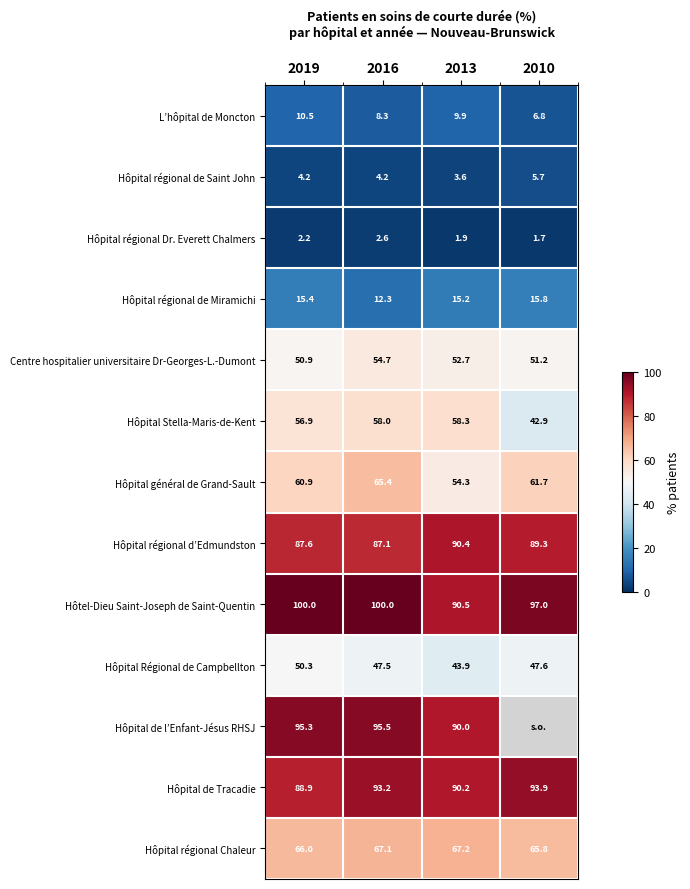

What is the spread (max minus min) of values at 2016?

97.4